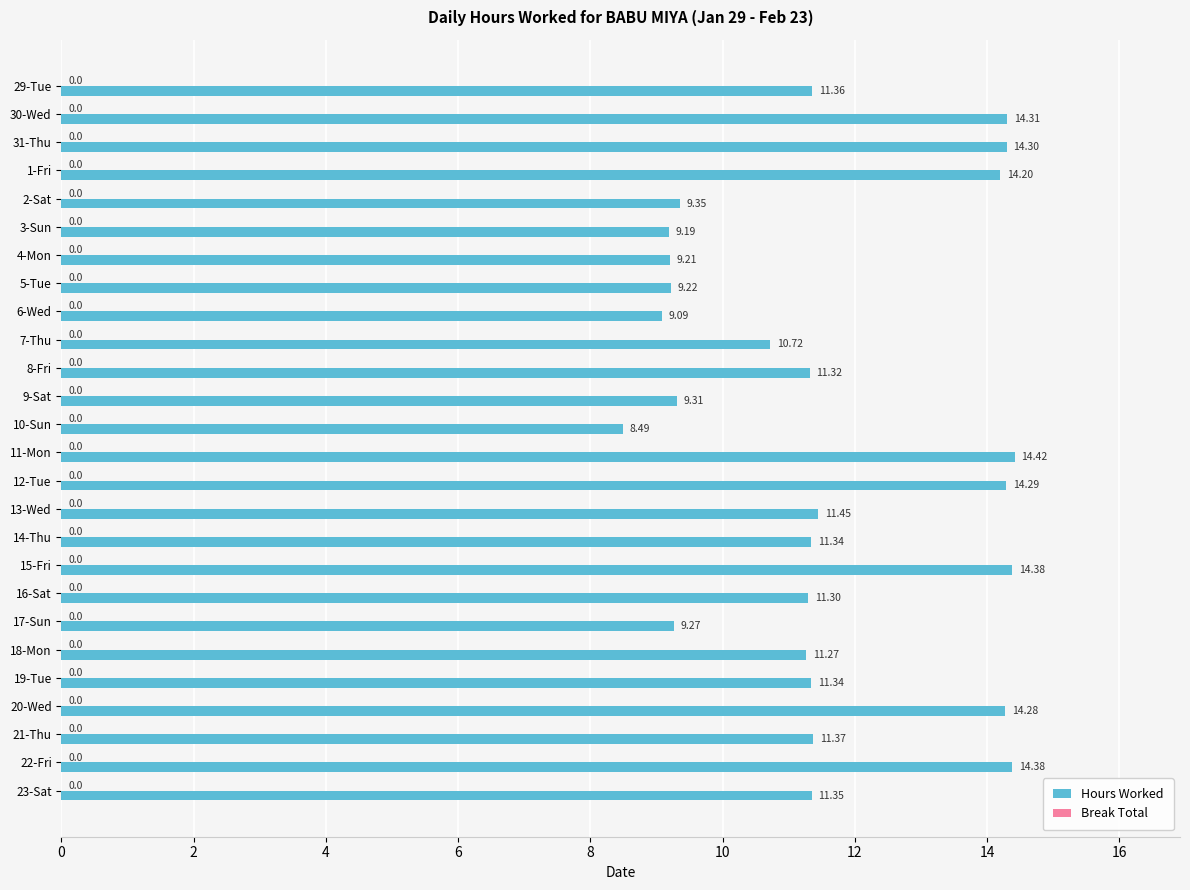

What is the average value?

11.6